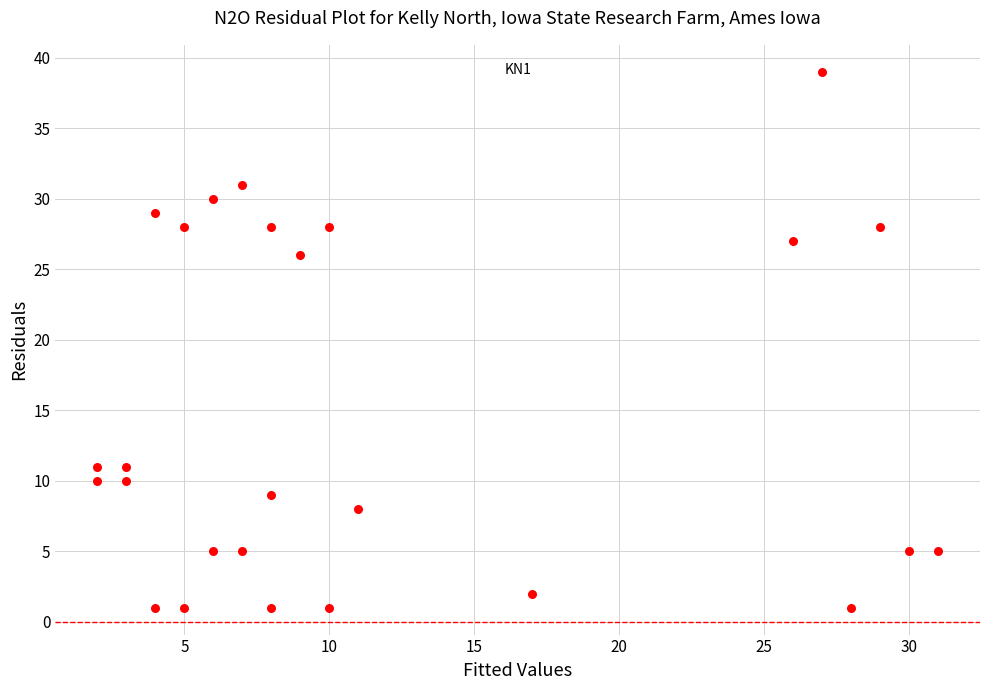

What is the range of Y values (max minus min)?

38